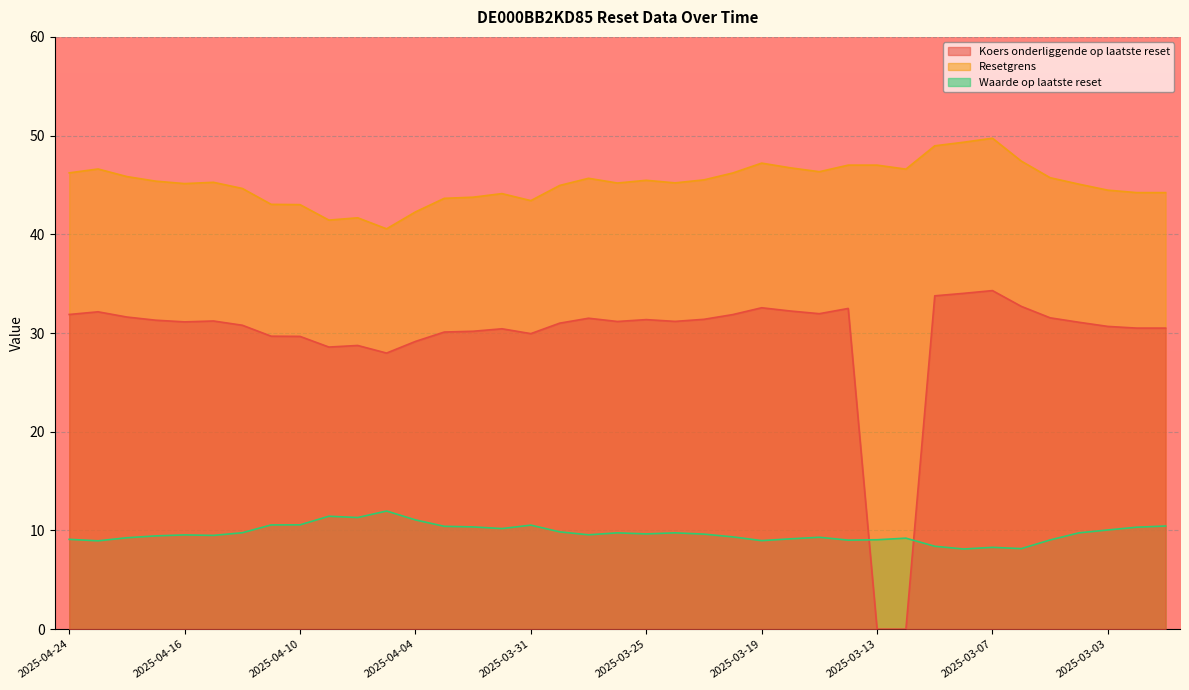

Which series changed the most between 2025-03-21 and 2025-03-20?

Resetgrens